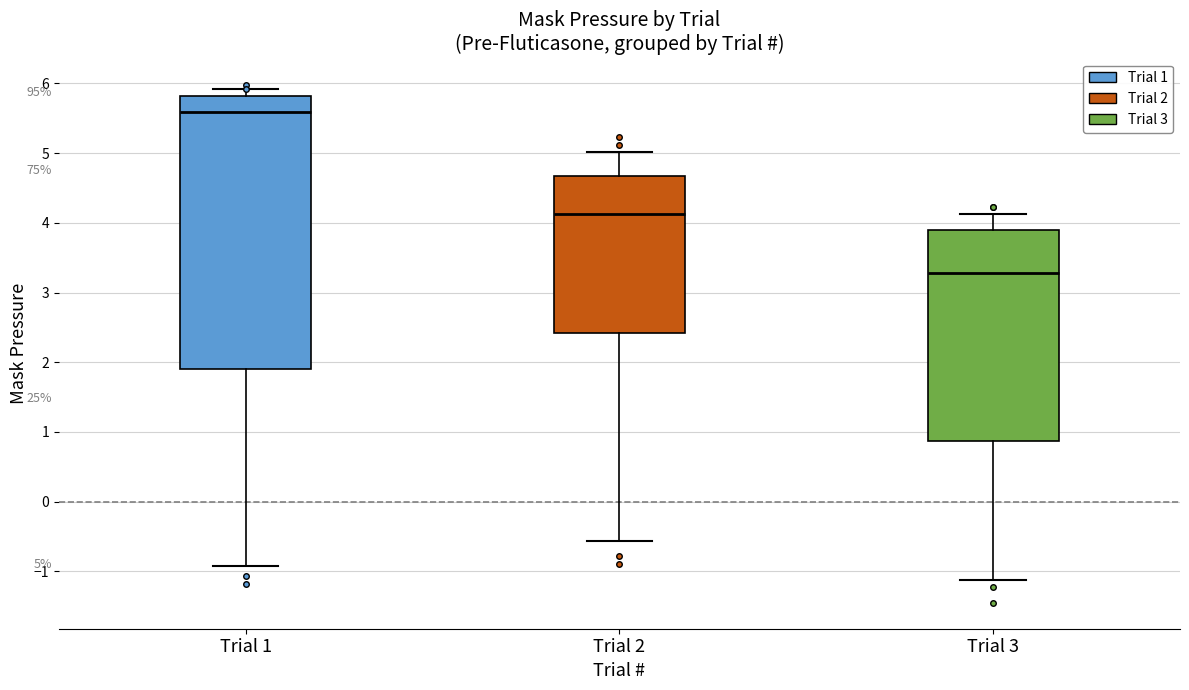

Which box has the lowest median line?

Trial 3